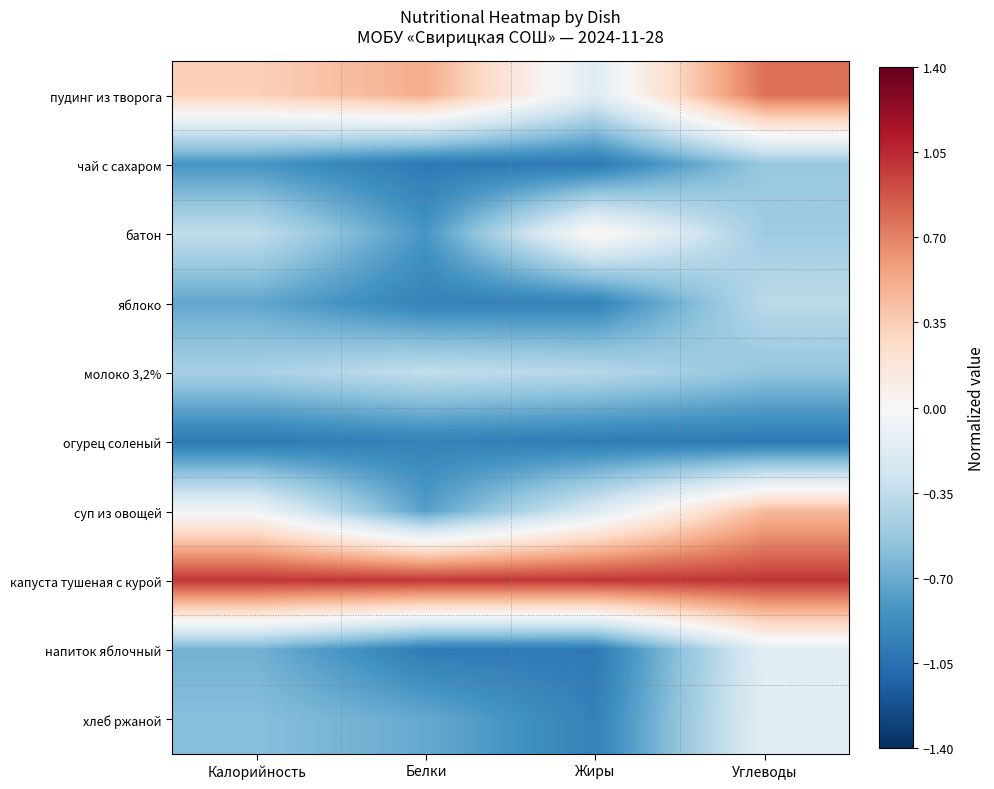

At which category does the chart reach its minimum across all series?

Белки